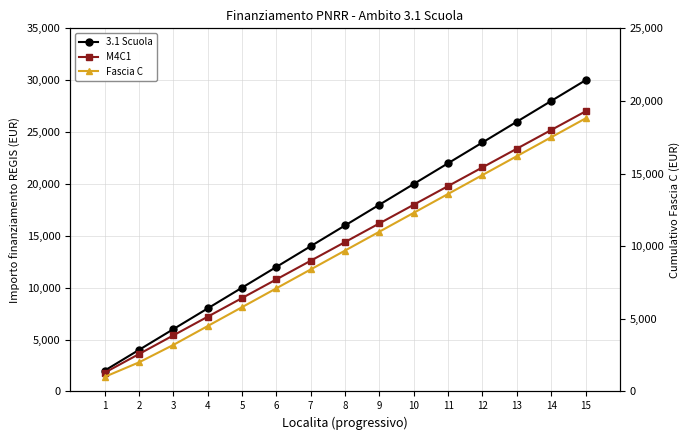

Reading left to right, list all the values displayed in this chart.

3.1 Scuola: 2000	4000	6000	8000	10000	12000	14000	16000	18000	20000	22000	24000	26000	28000	30000
M4C1: 1800	3600	5400	7200	9000	10800	12600	14400	16200	18000	19800	21600	23400	25200	27000
Fascia C: 1000	2000	3200	4500	5800	7100	8400	9700	11000	12300	13600	14900	16200	17500	18800